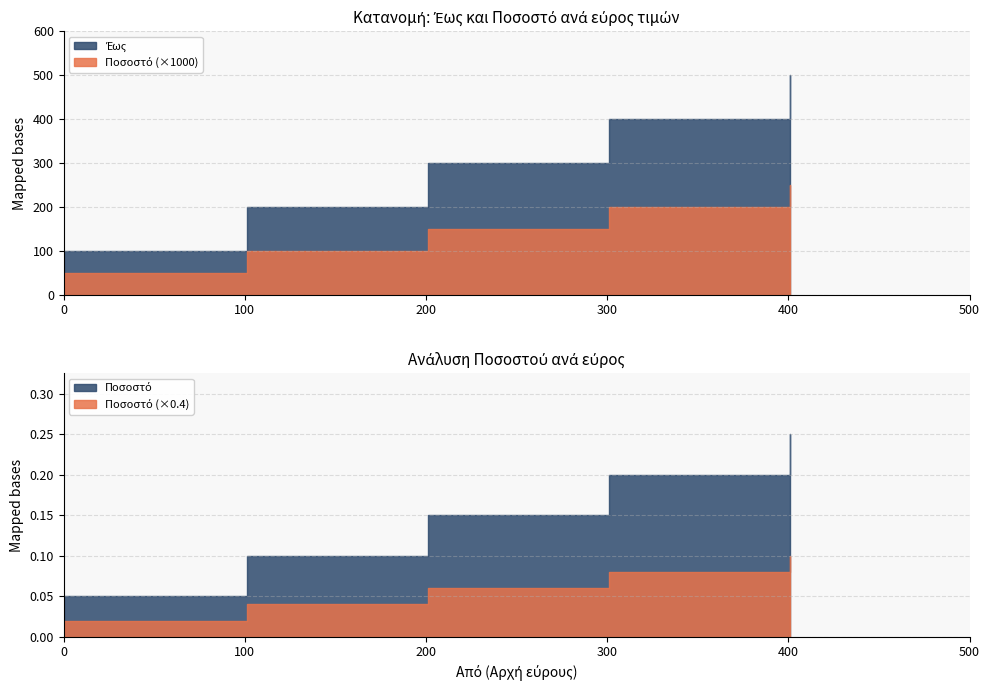

What is the difference between the maximum and minimum values in the Έως series?

400.0